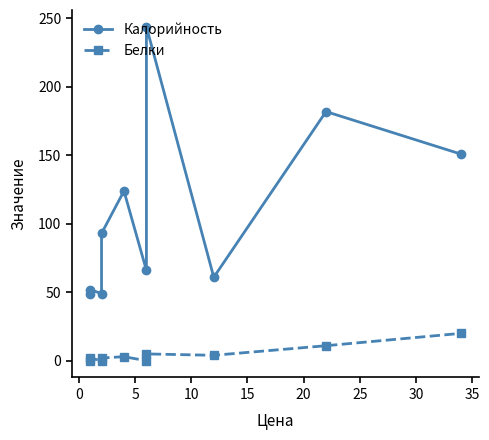

How many values in the Белки series exceed 3?

4